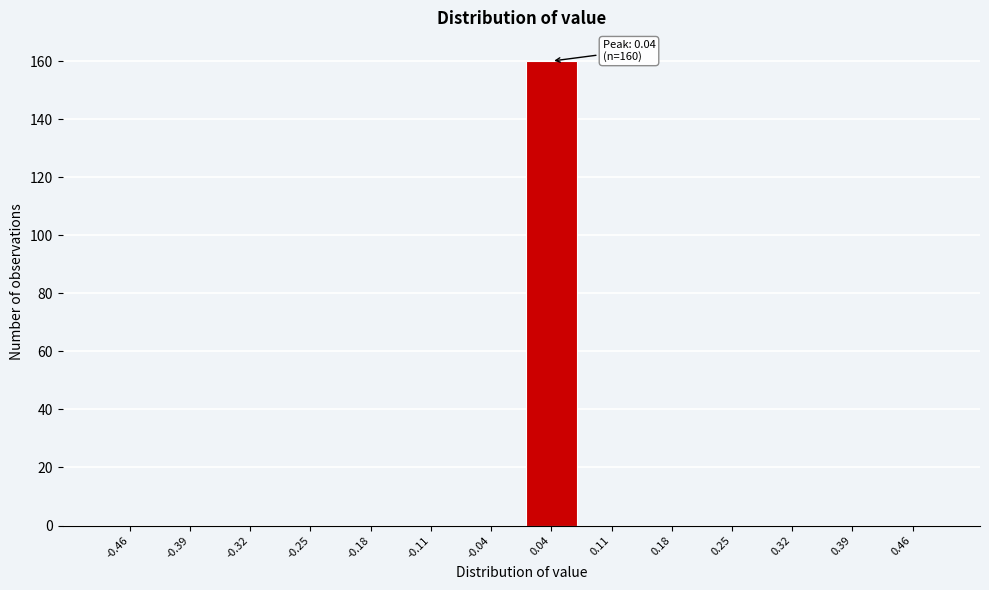

Over which range of the x-axis is the bar tallest?

0.00 to 0.07